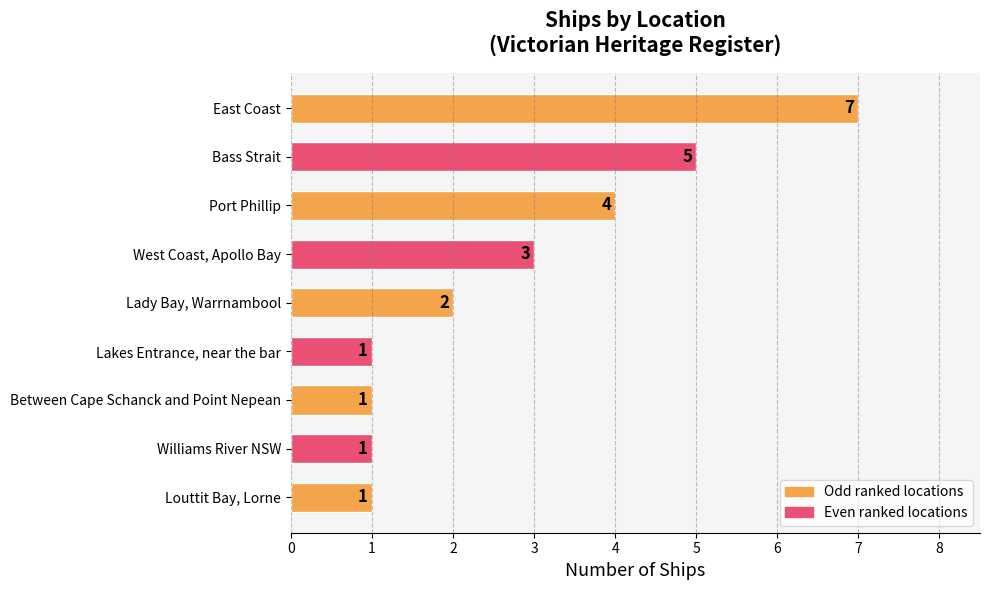

Are the bars horizontal?

Yes